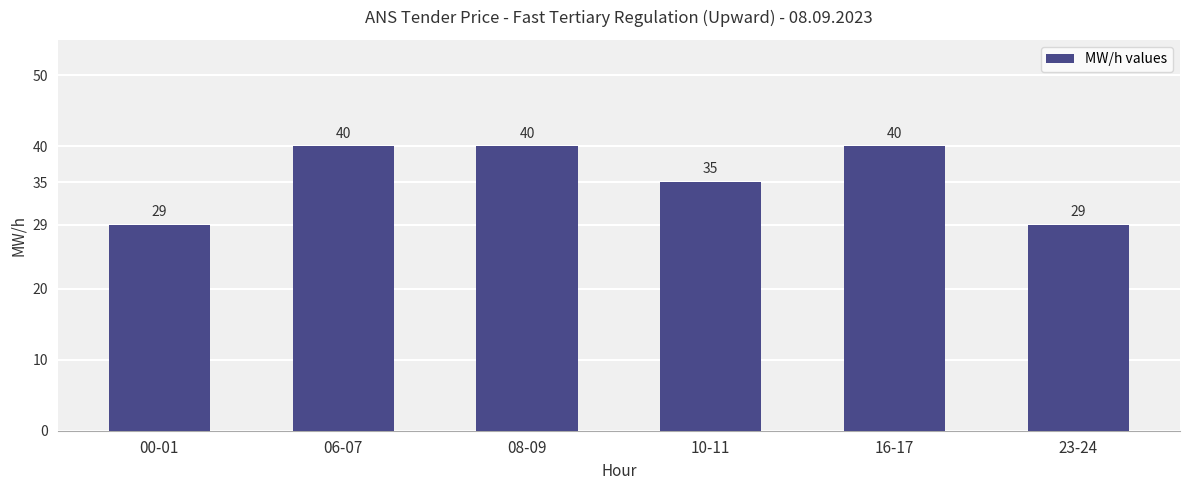

What value does the data have at 16-17, to the nearest 5?

40